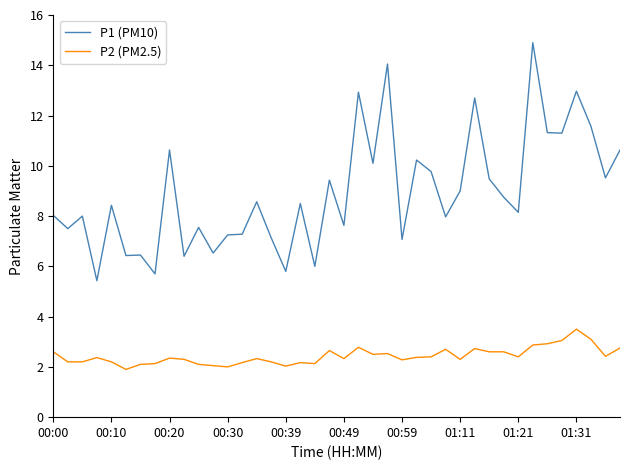

List the series in order of their overall mean, lowest first.

P2 (PM2.5), P1 (PM10)